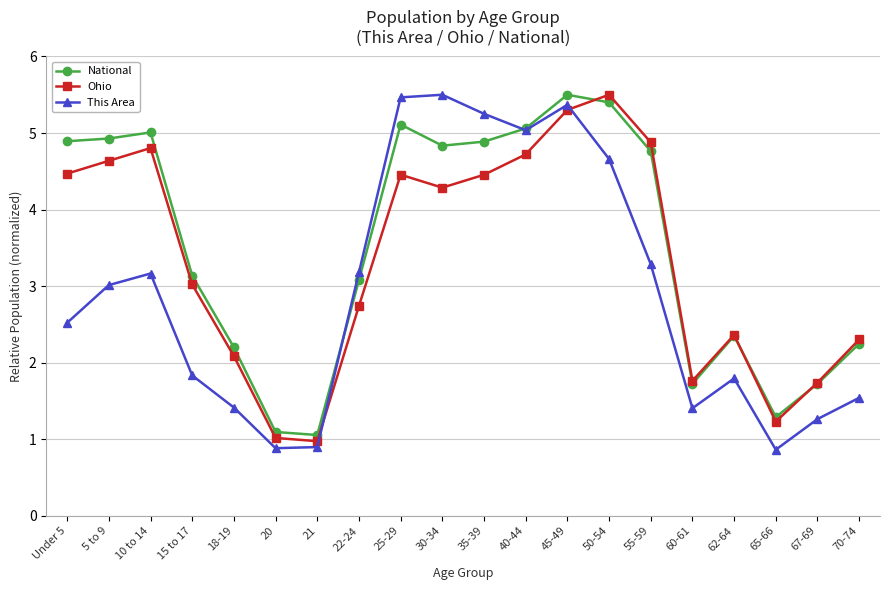

Between 10 to 14 and 70-74, which series saw the biggest shift?

National